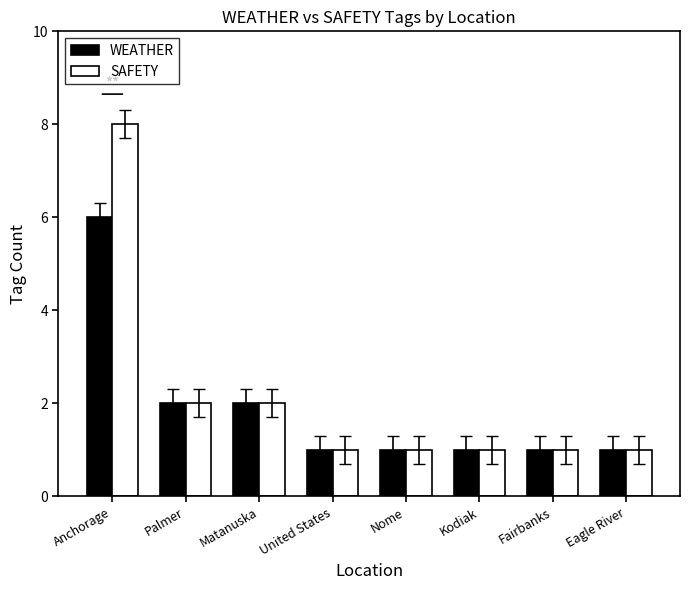

What is the difference between the second highest and minimum values in the SAFETY series?

1